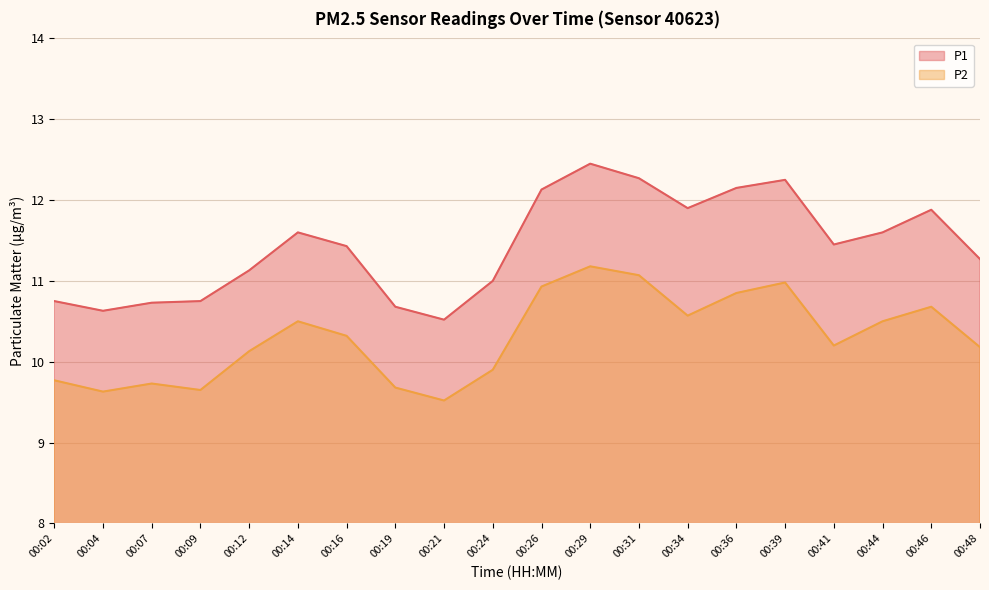

Count the number of data series in this chart.

2